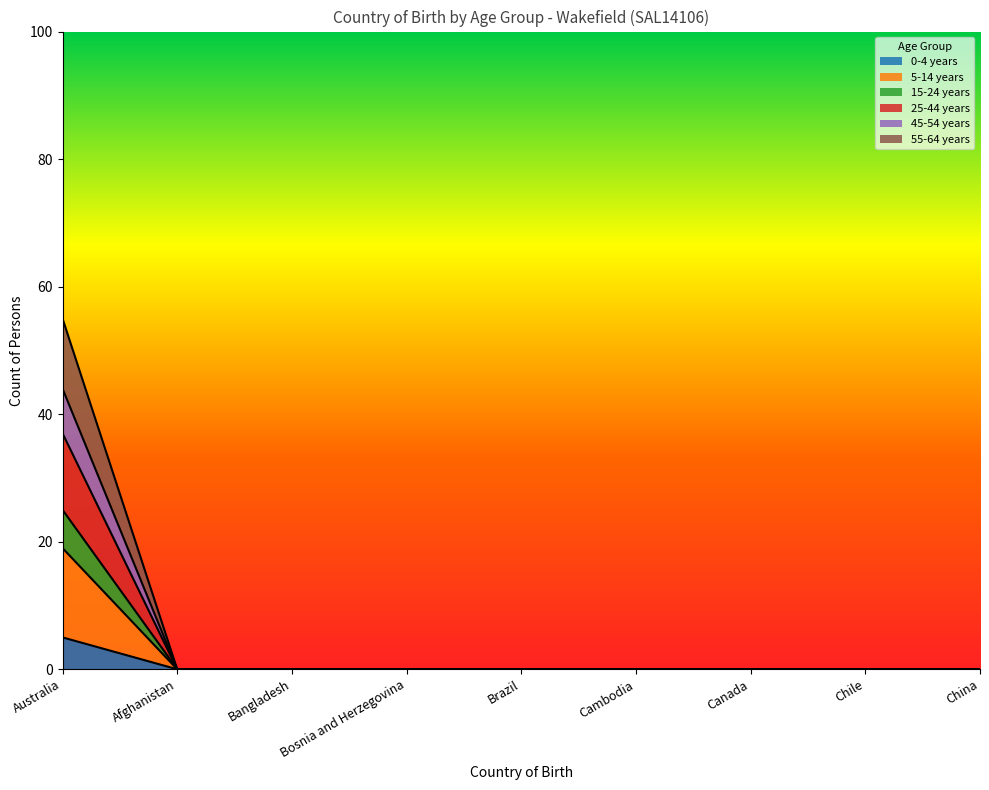

List the labels in order of 5-14 years value, largest first.

Australia, Afghanistan, Bangladesh, Bosnia and Herzegovina, Brazil, Cambodia, Canada, Chile, China